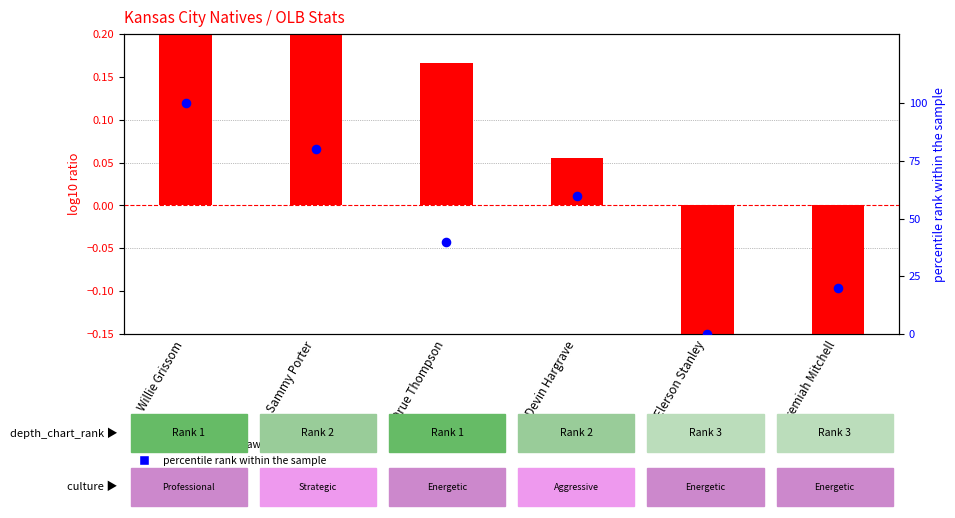

Is the value of percentile rank within the sample at Elerson Stanley greater than the value of log10 ratio (ovr_raw normalized) at Willie Grissom?

No